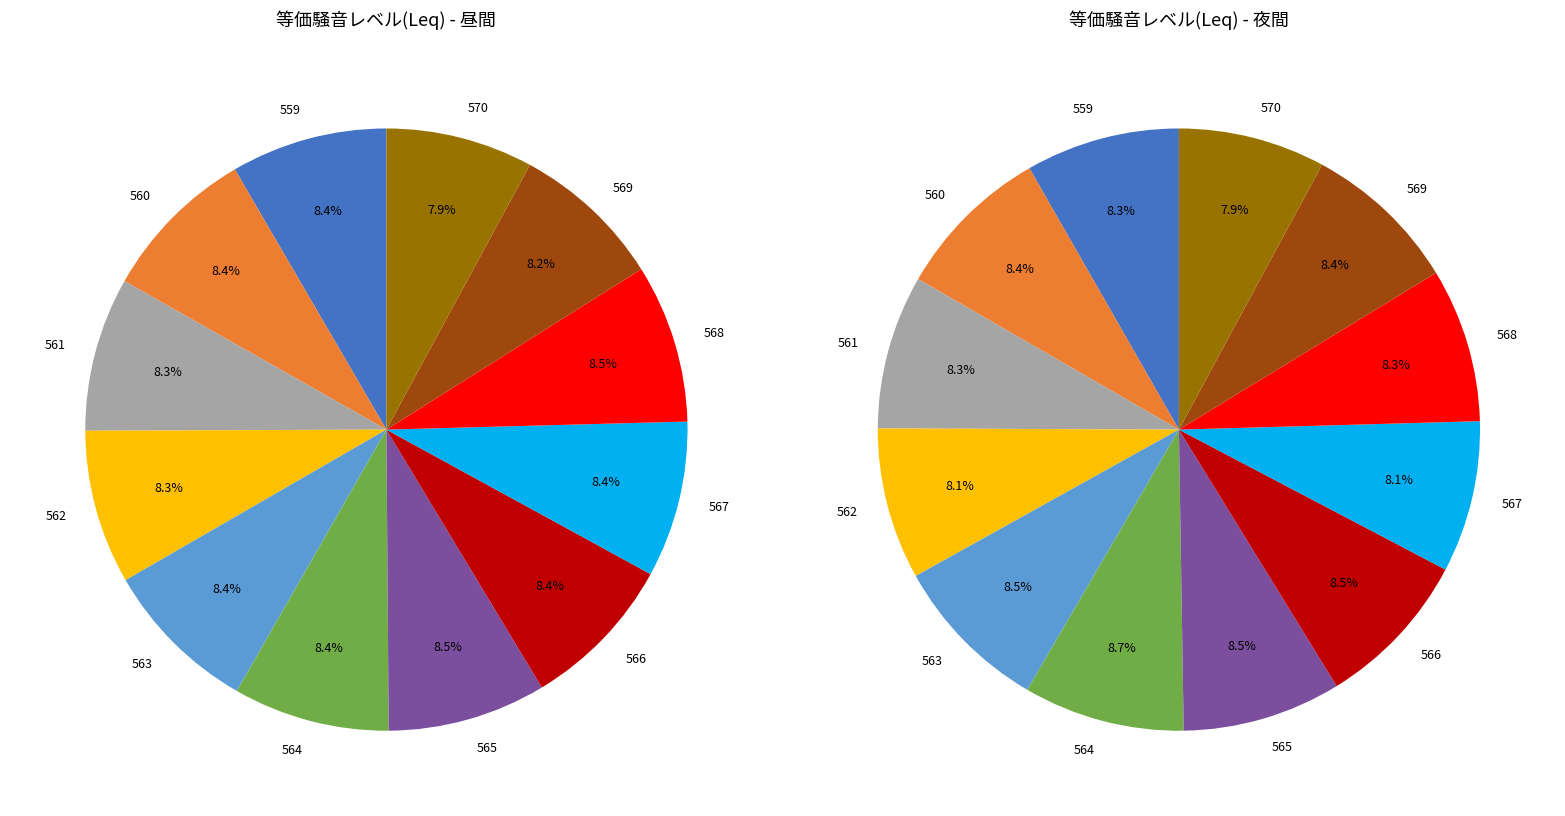

To the nearest percent, what is the combined percentage of 566 and 562?

17%